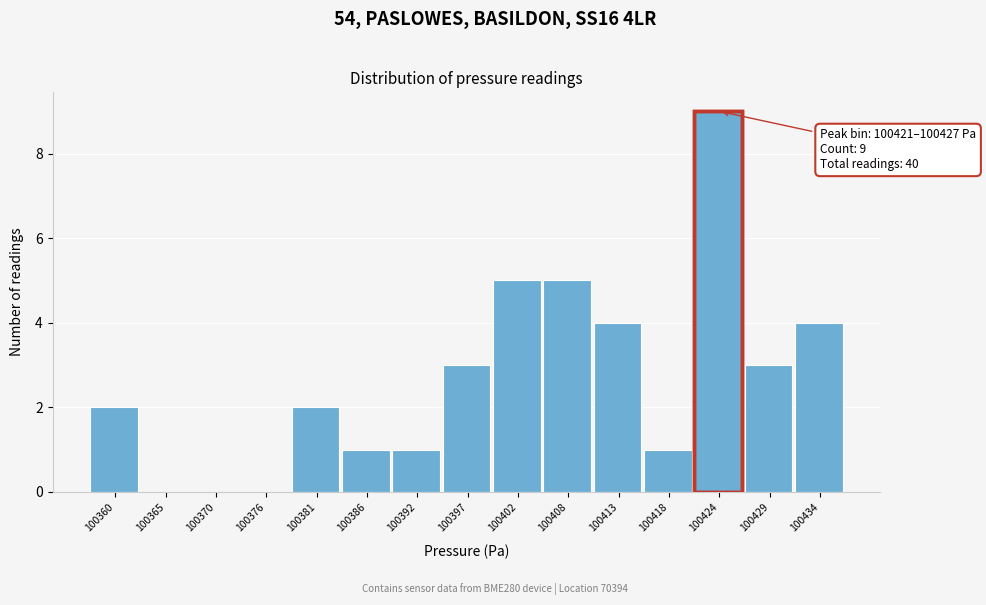

Which range on the x-axis has the tallest bar?

100421 to 100427